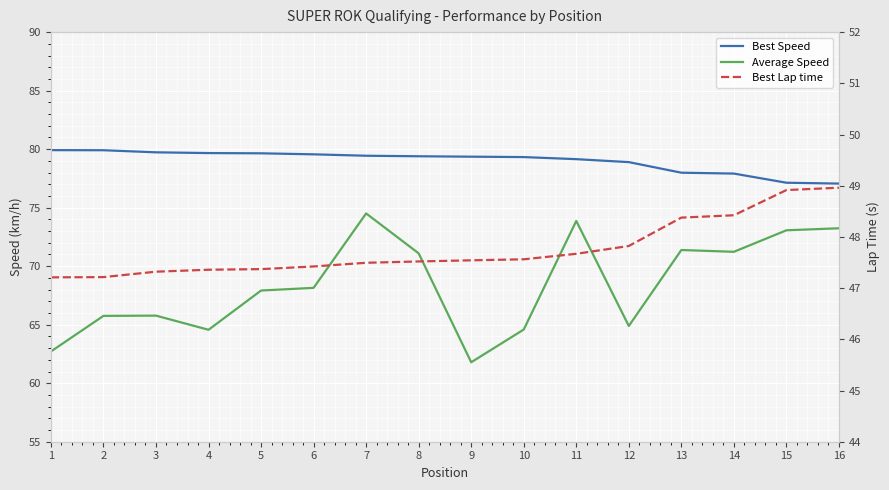

True or false: Average Speed and Best Lap time cross at least once.

False